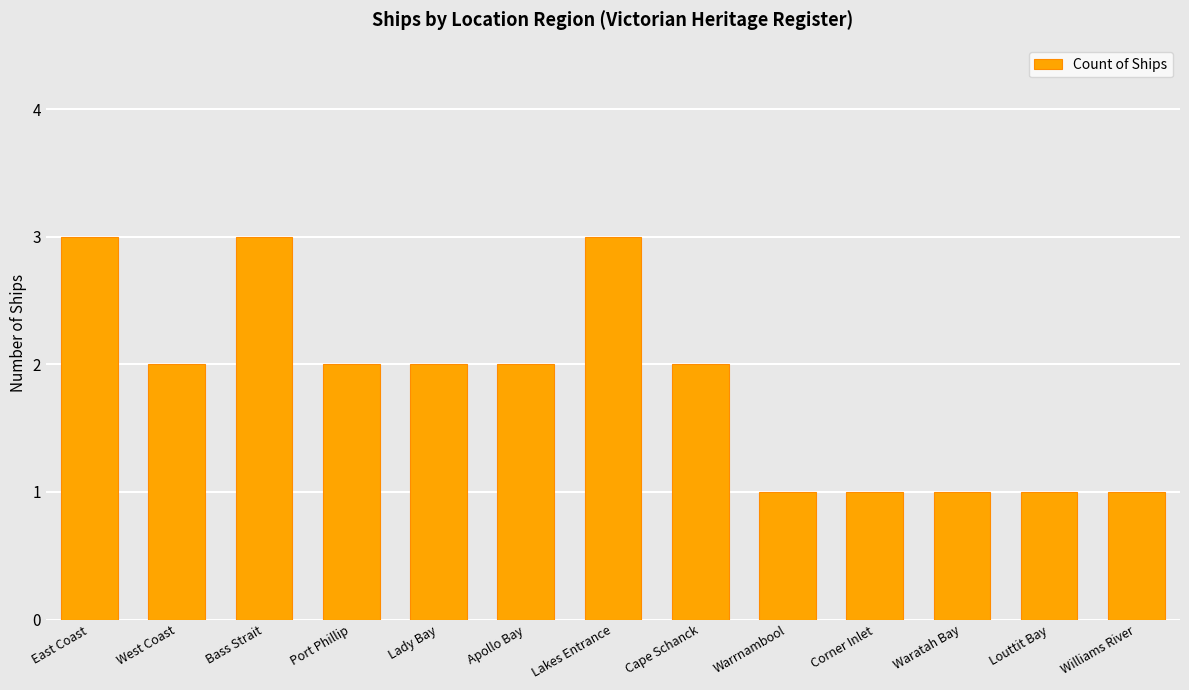

What position from the right is Cape Schanck?

6